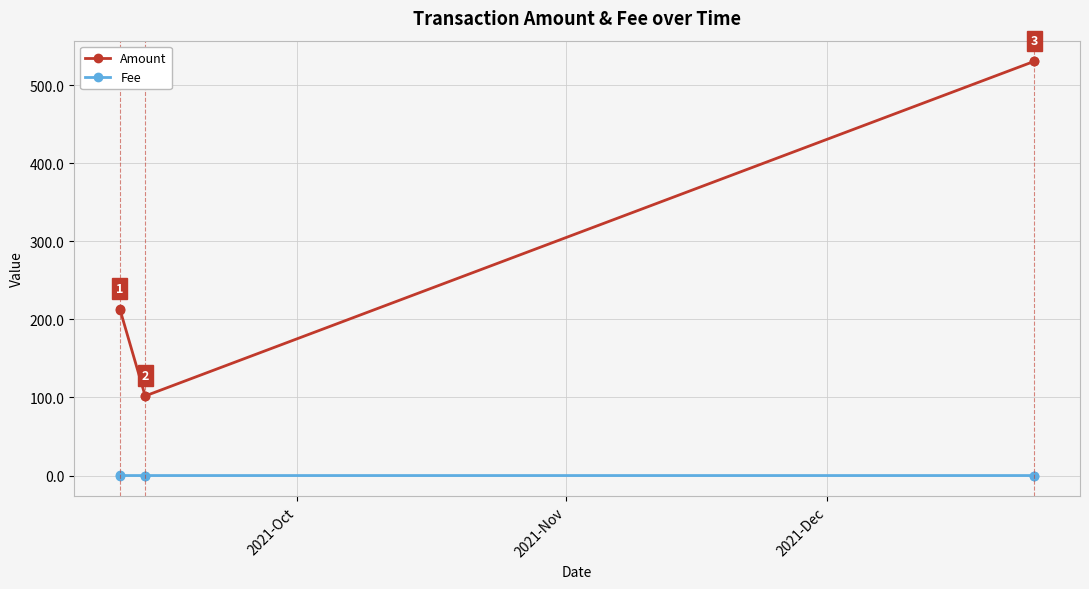

How many interior local peaks does the Amount series have?

1